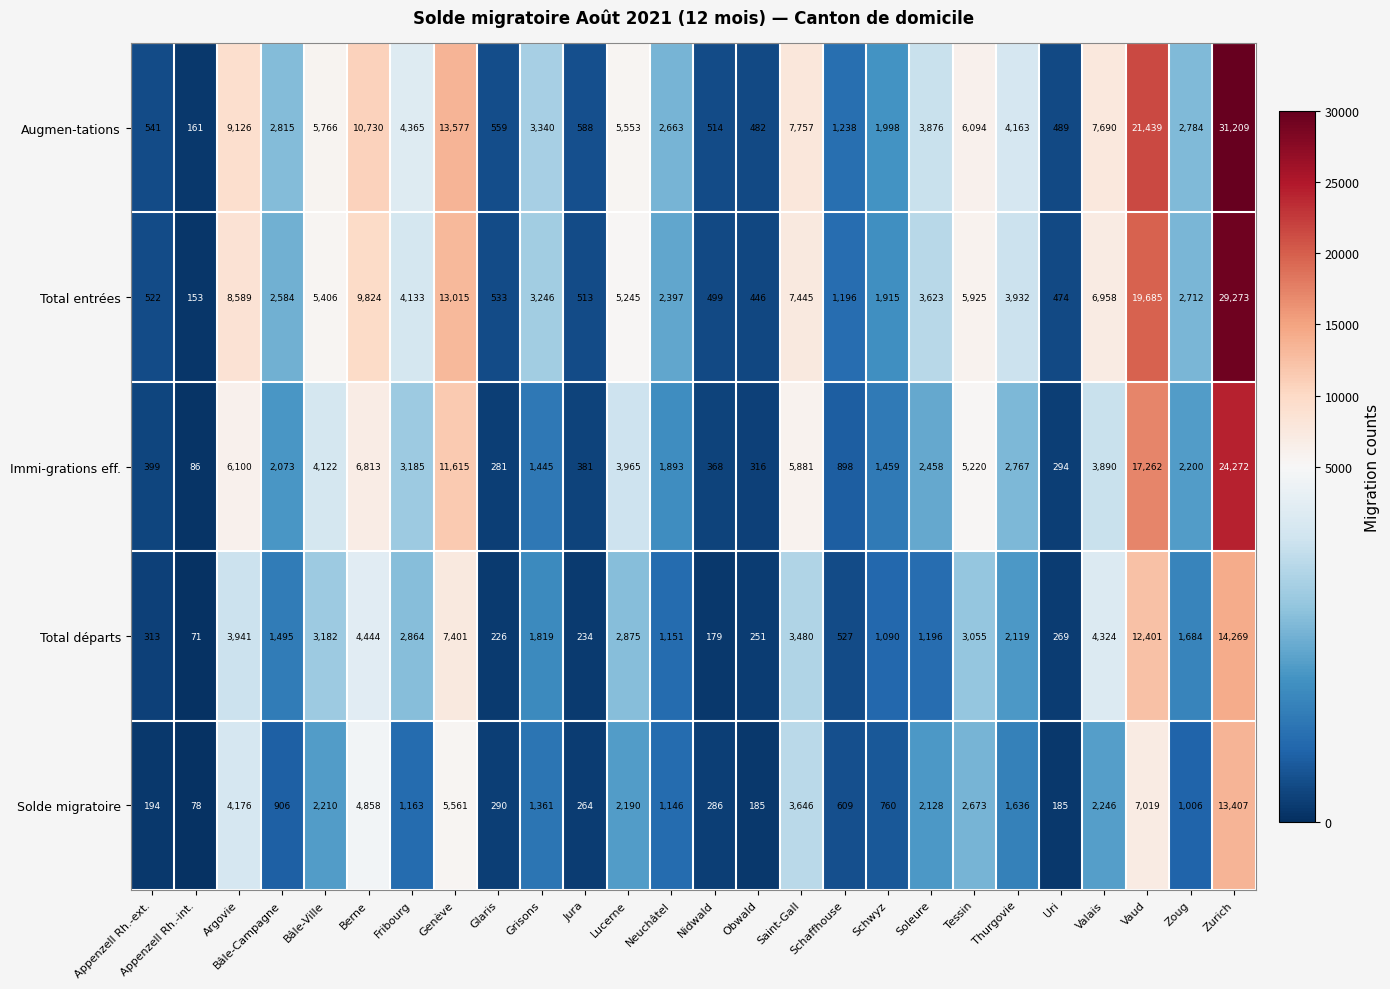

At how many categories does at least one series exceed 9310?

4